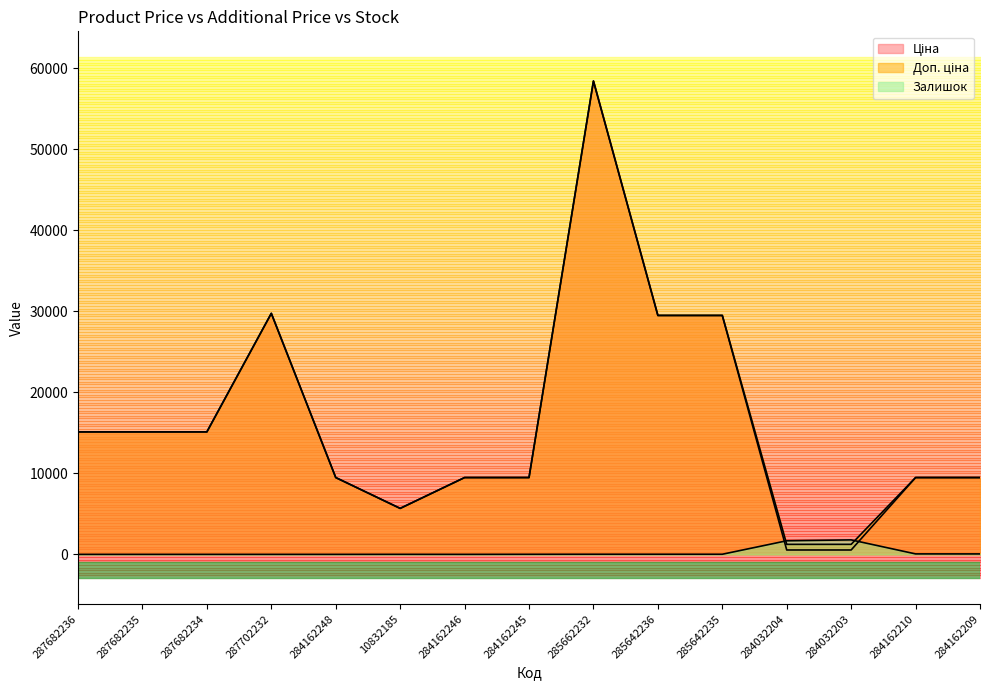

What is the label of the 15th point from the right?

287682236